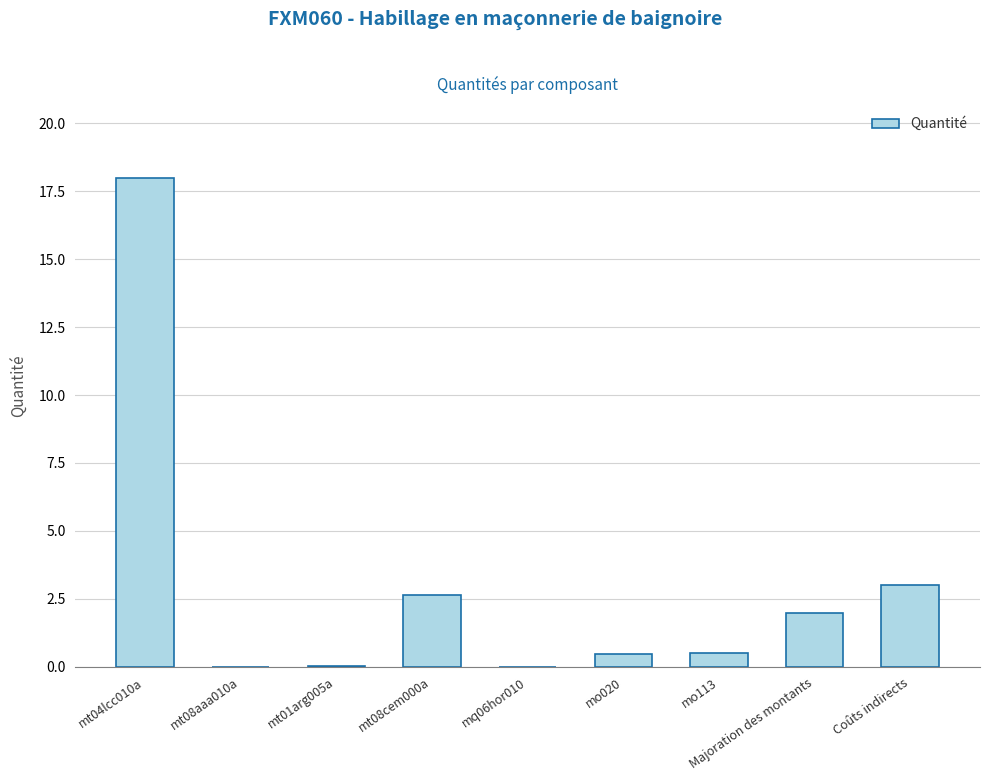

What is the sum of all values?

26.7